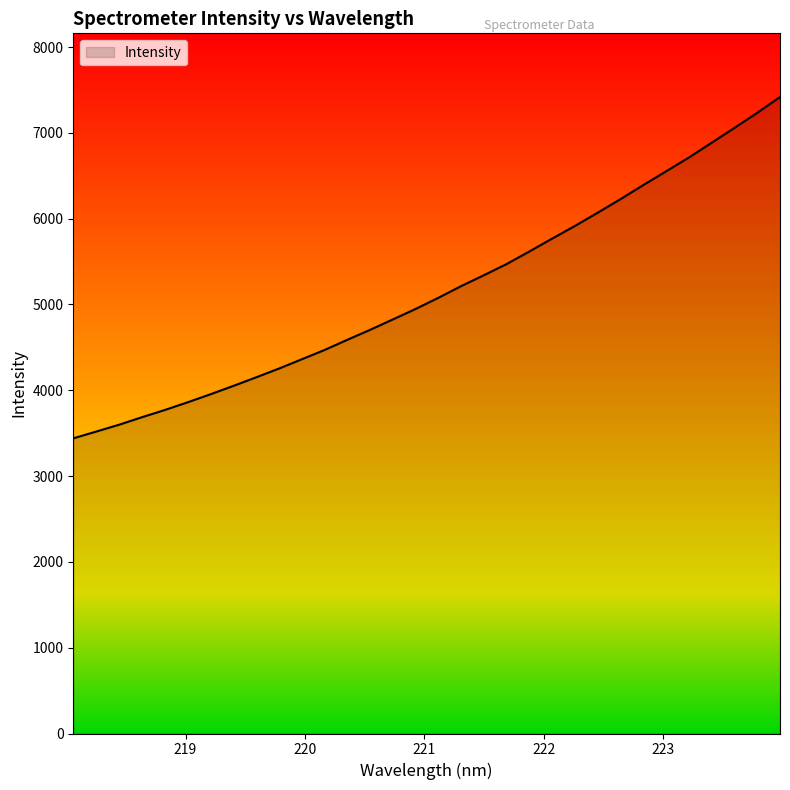

What is the greatest value displayed?

7417.9